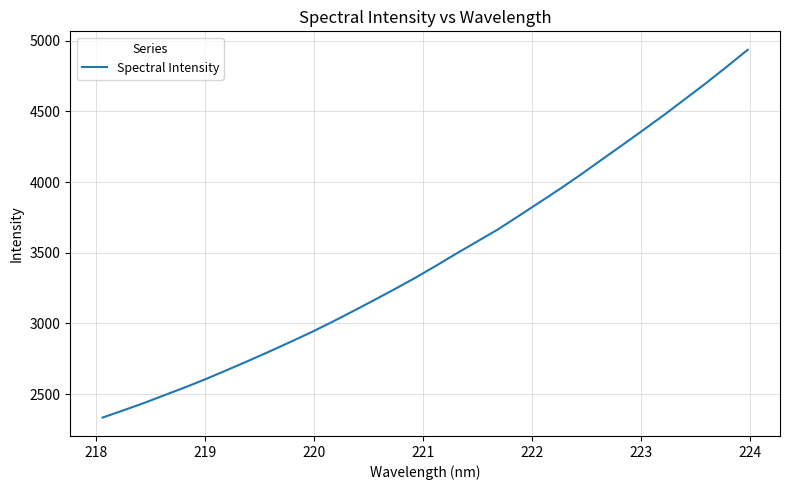

True or false: there are more than 1 points higher than both neighbors.

False